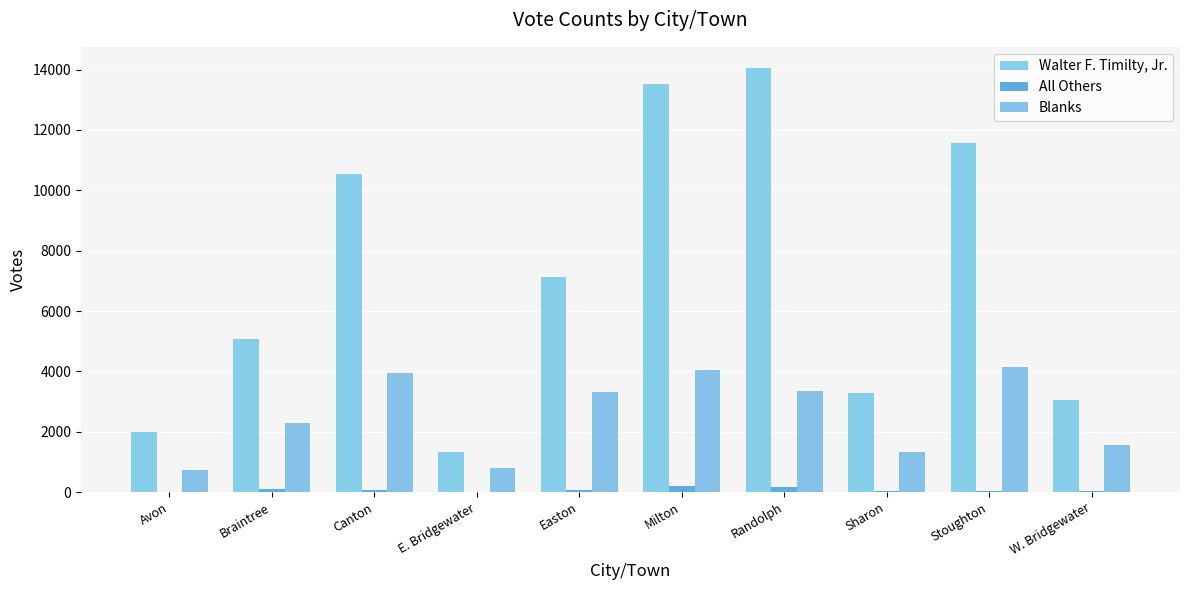

Are the bars grouped side by side (vs. stacked)?

Yes